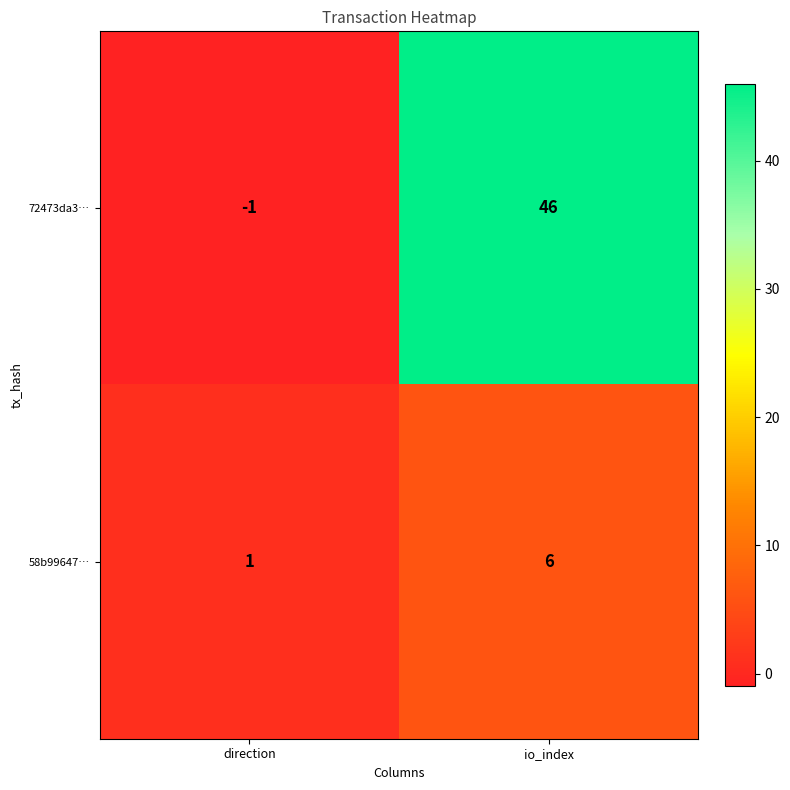

Which series has the widest spread of values?

72473da3…